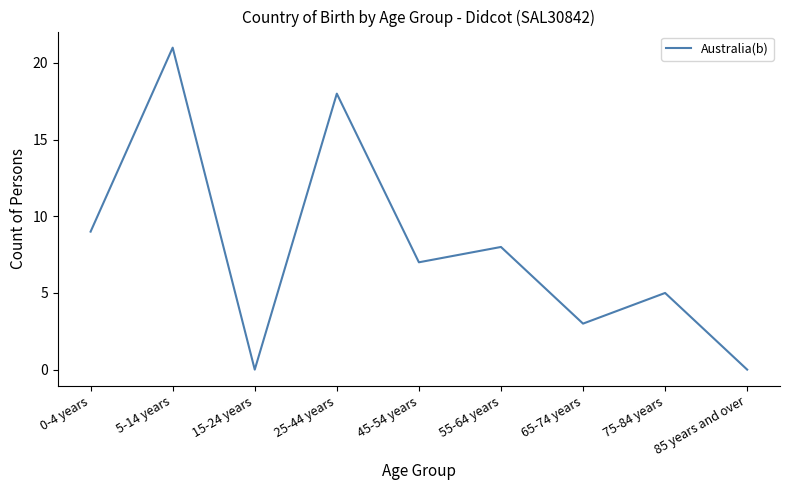

What is the greatest value displayed?

21